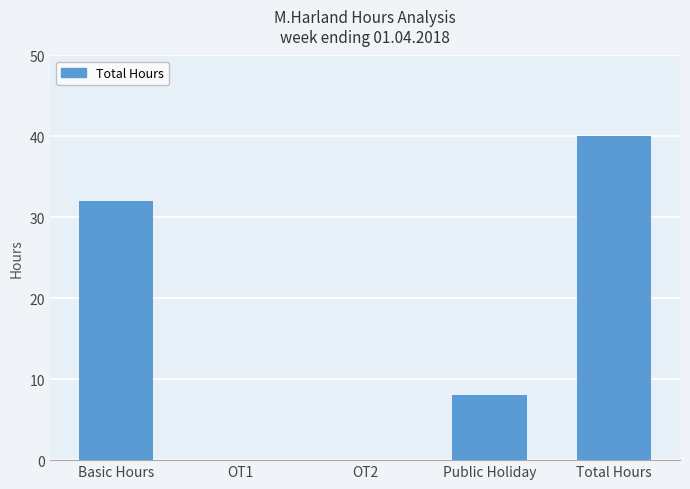

What is the change in value from Basic Hours to Public Holiday?

-24